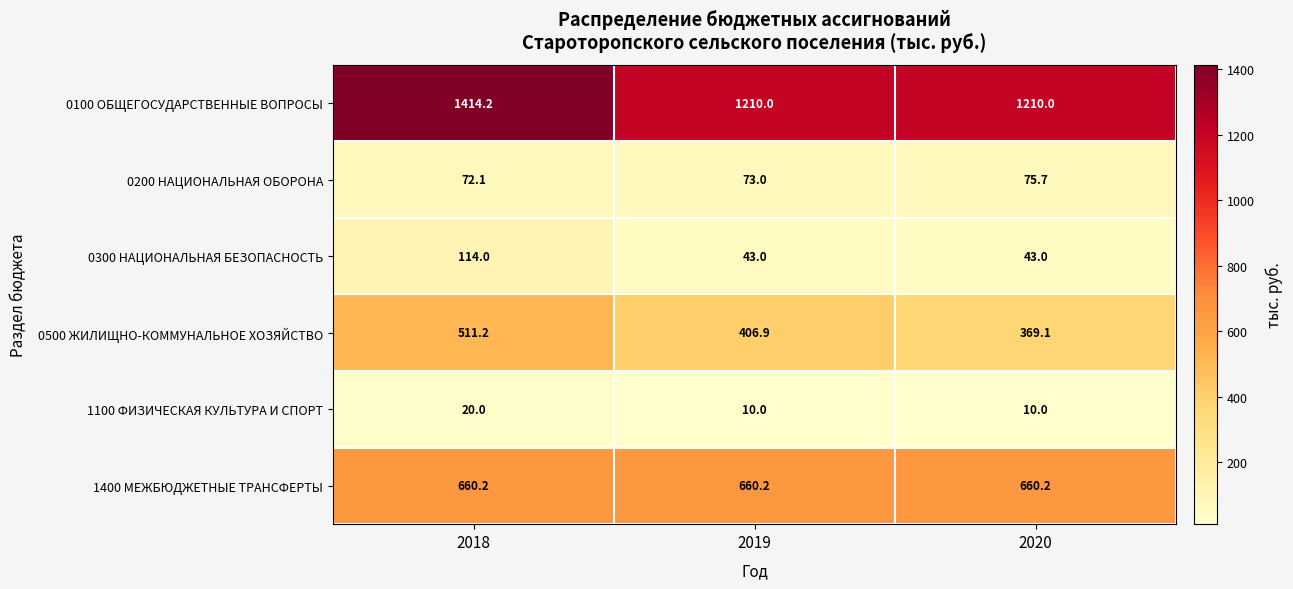

Which series has the widest spread of values?

0100 ОБЩЕГОСУДАРСТВЕННЫЕ ВОПРОСЫ